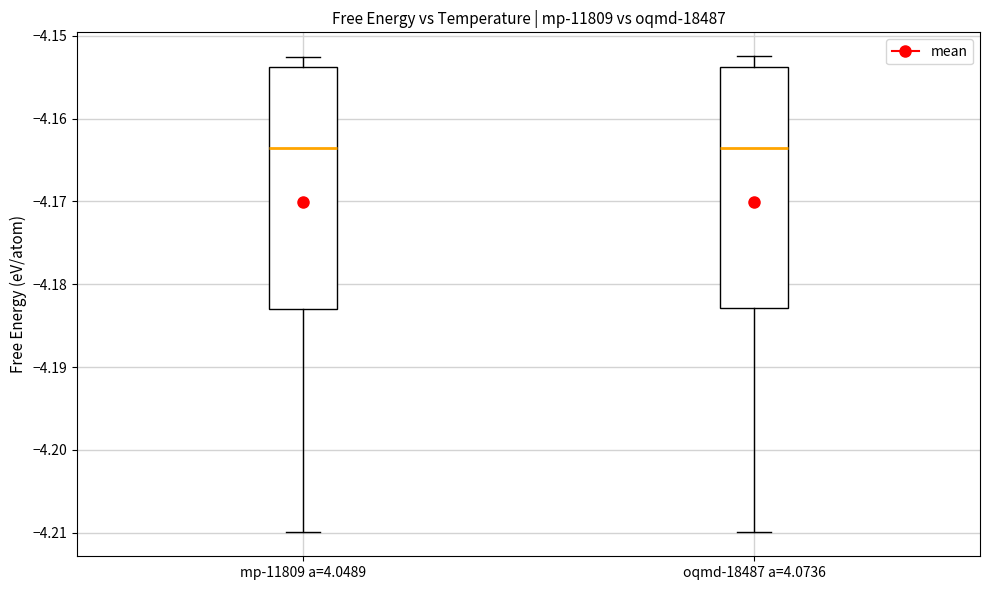

Where is the upper edge of the box for oqmd-18487 a=4.0736 on the y-axis? The values are not printed on the chart, so give them approximately, as read against the axis.

-4.154